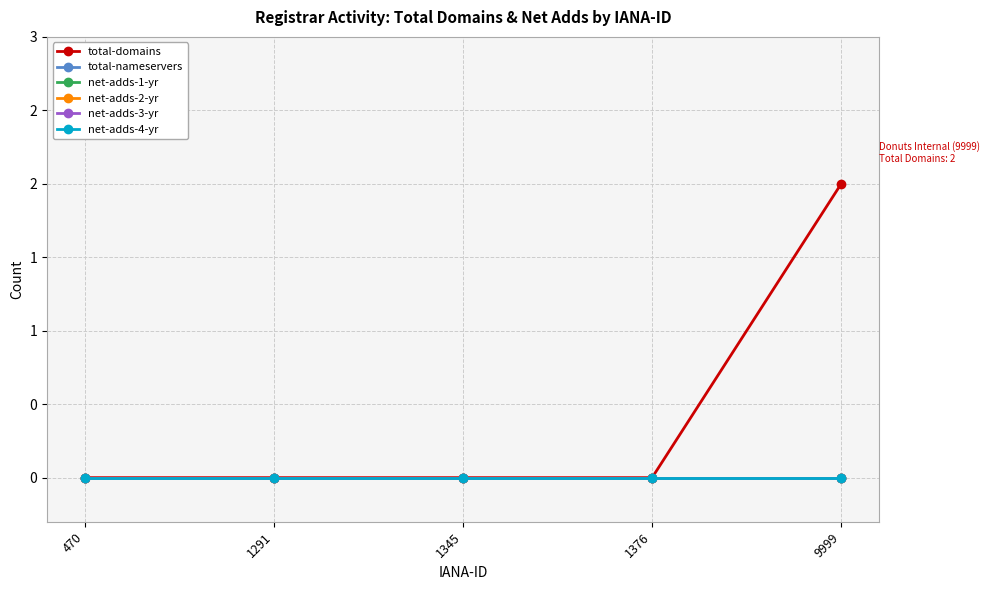

True or false: total-domains and total-nameservers intersect in this chart.

False